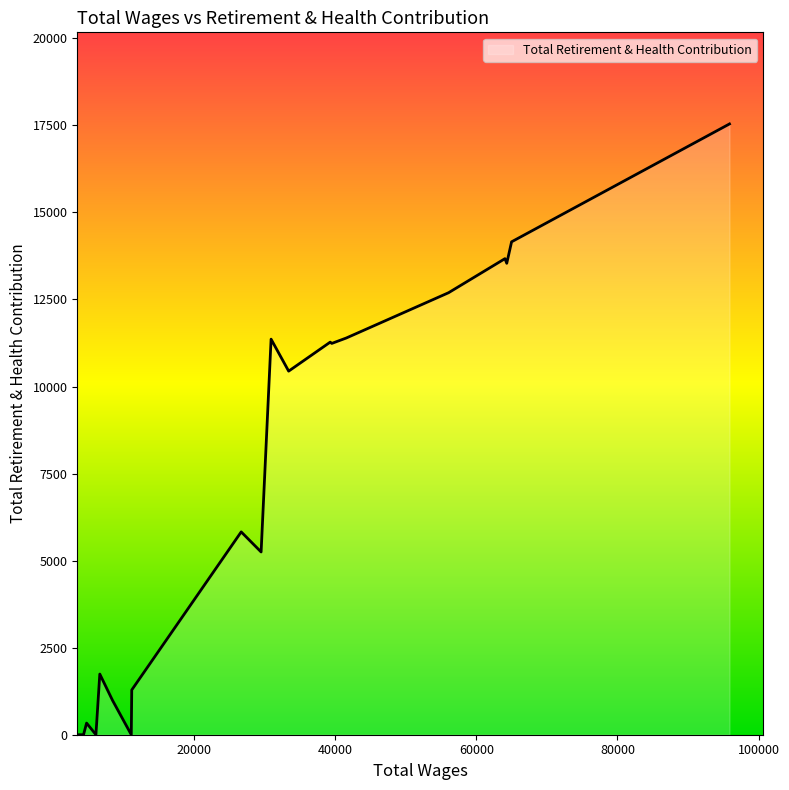

What is the difference between the maximum and minimum values?

17541